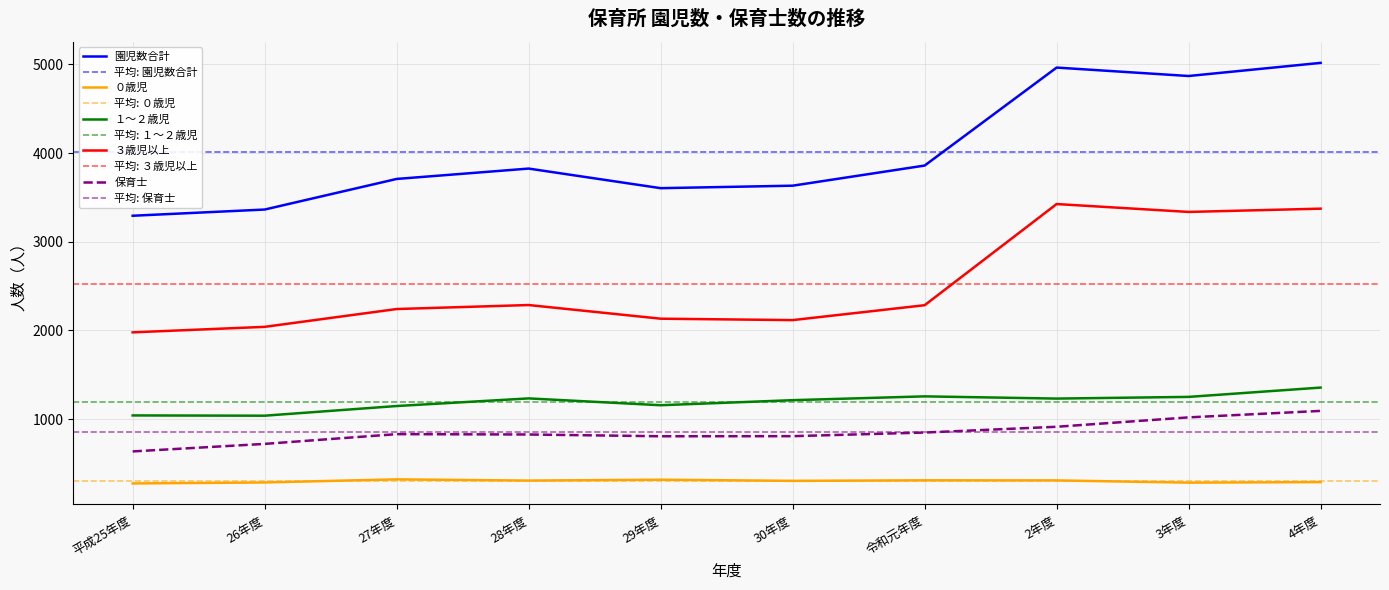

Is the value of 保育士 at 29年度 greater than the value of ０歳児 at 2年度?

Yes